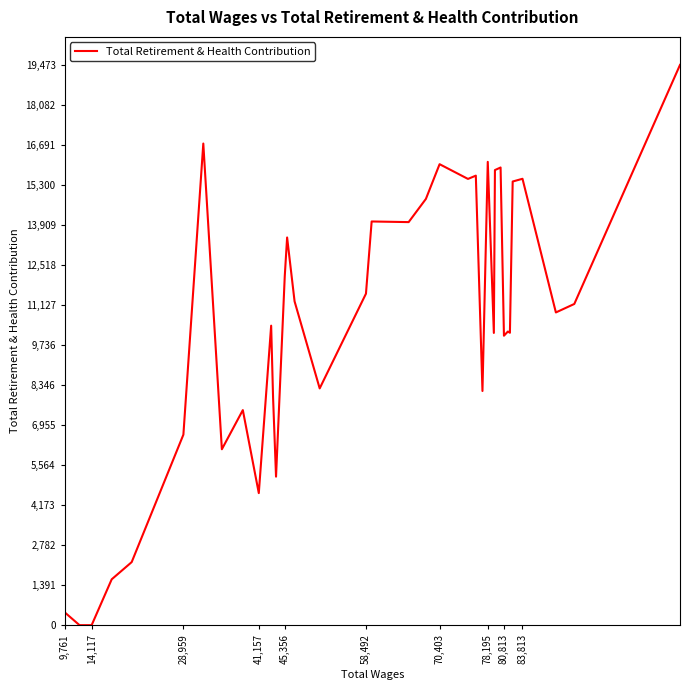

What is the greatest value displayed?

19473